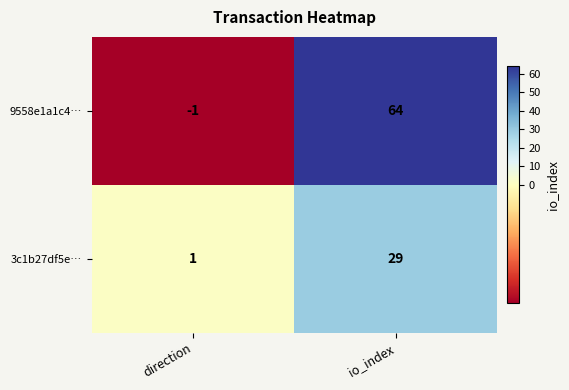

Is it true that 9558e1a1c4… equals 0 at direction?

False